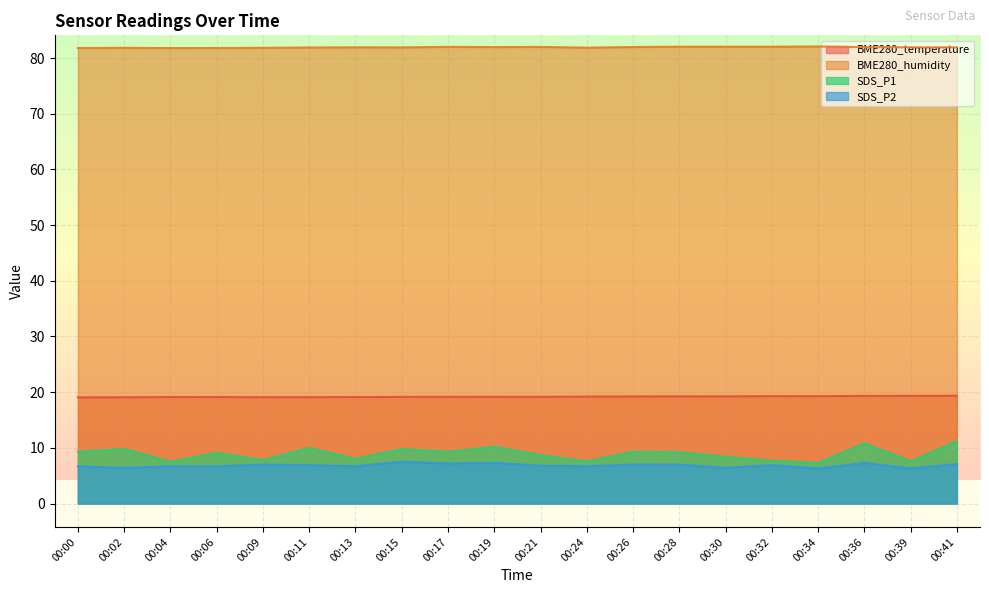

Which label corresponds to the largest value in the chart?

00:34